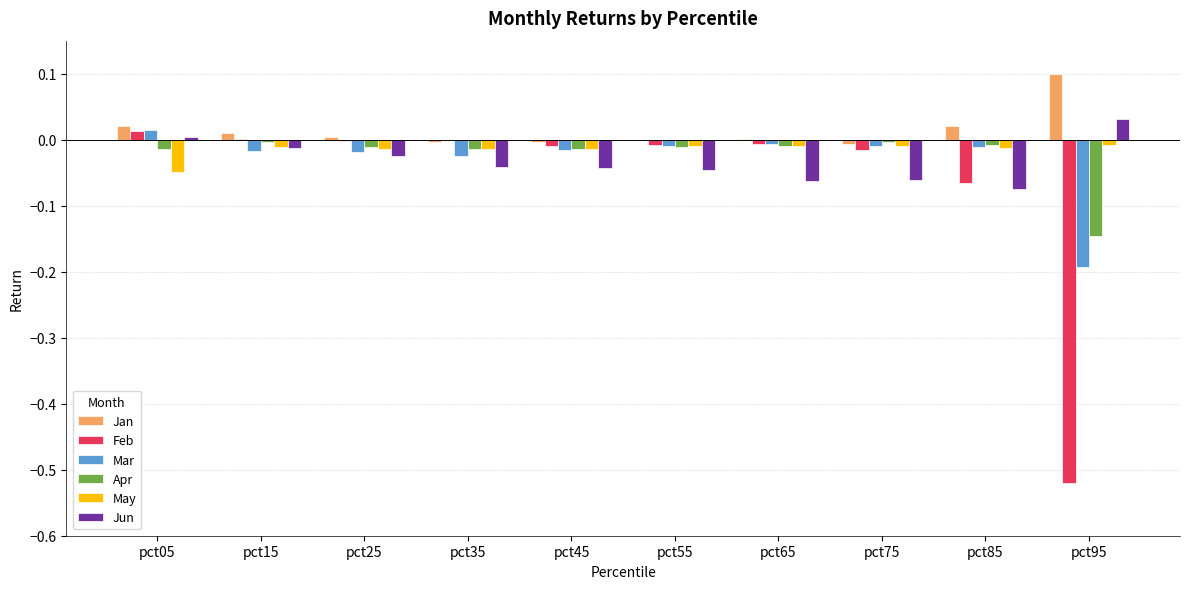

What is the sum of all Mar values?

-0.3